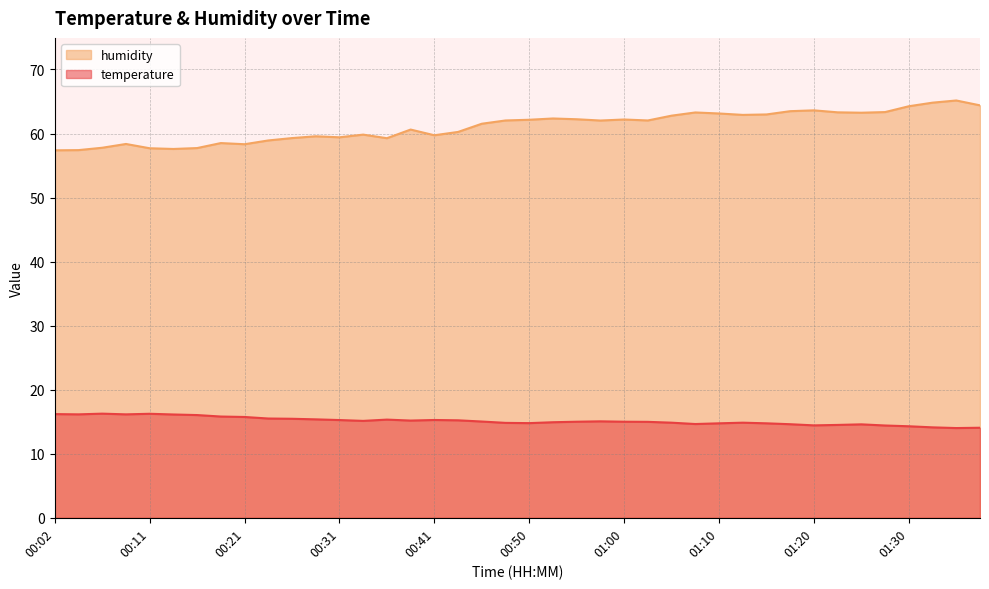

Which series changed the most between 00:07 and 01:35?

humidity